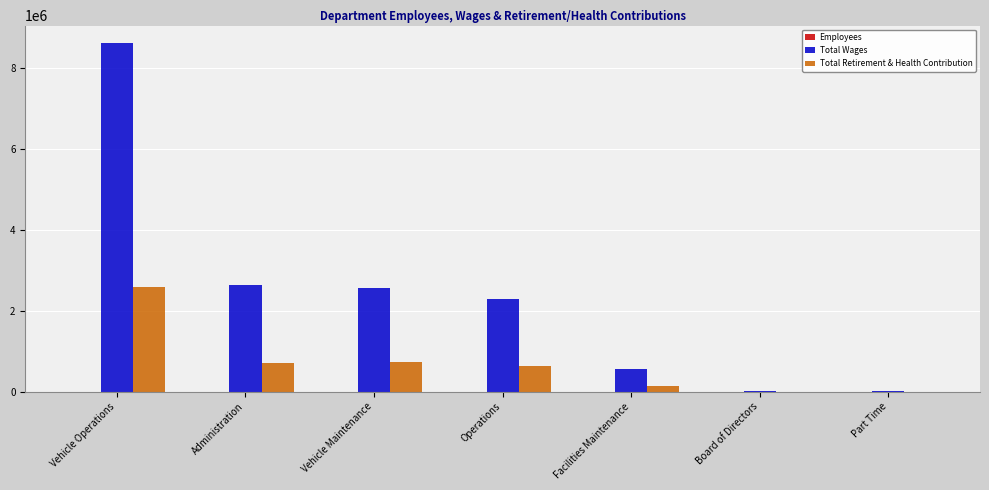

What is the maximum value shown in the chart?

8615646